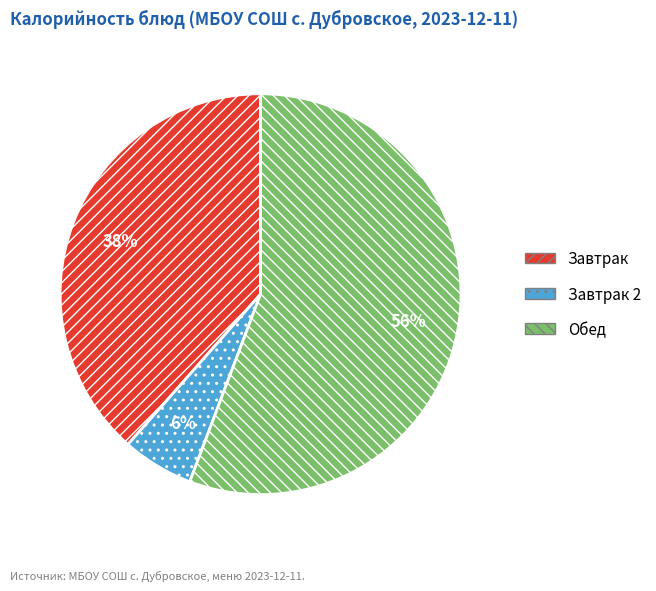

What is the largest slice in the pie chart?

Обед